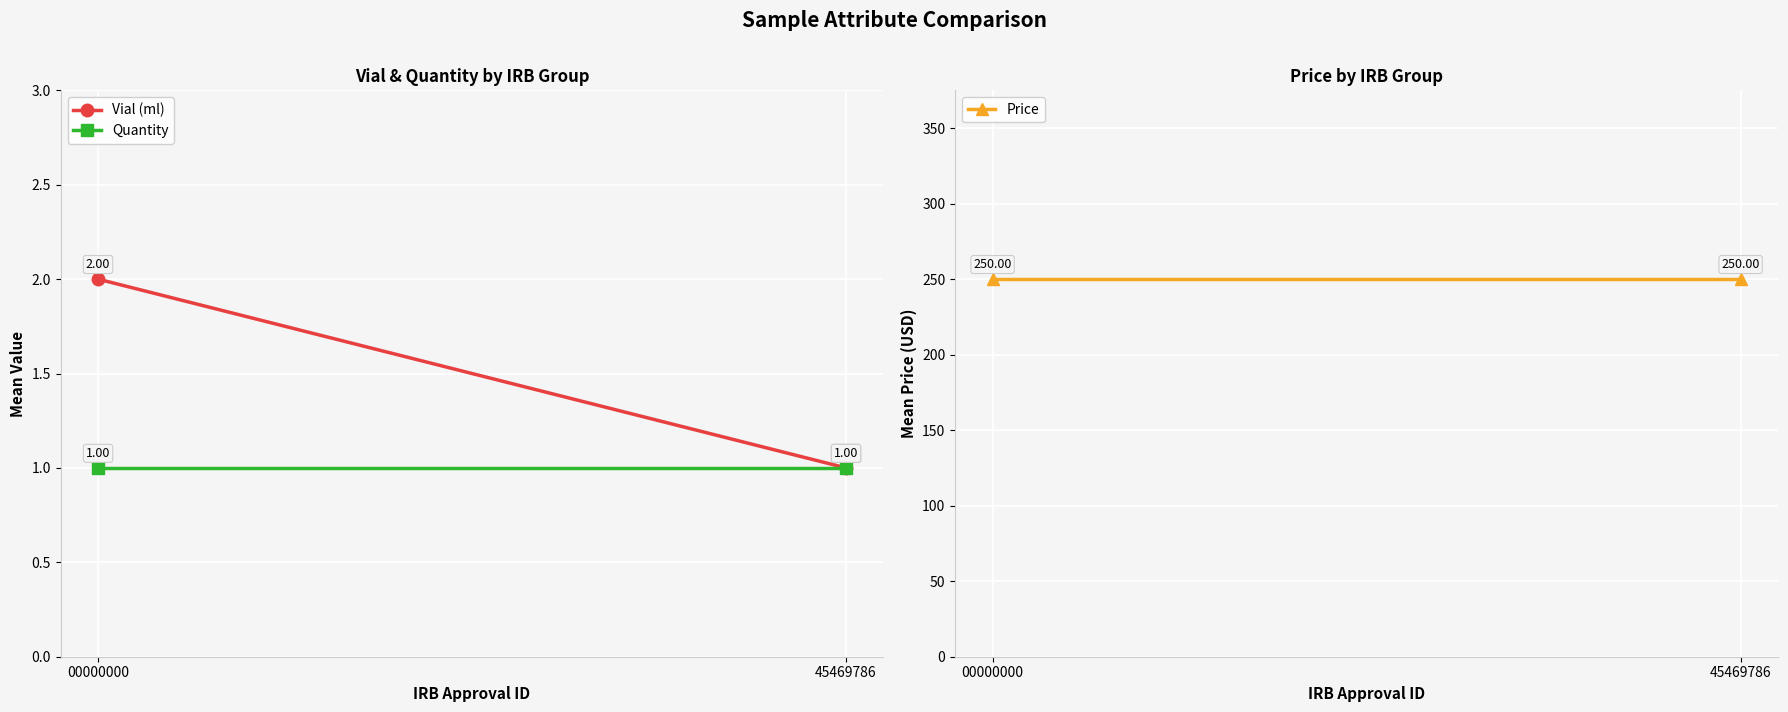

What are all the series names shown in the legend?

Vial (ml), Quantity, Price